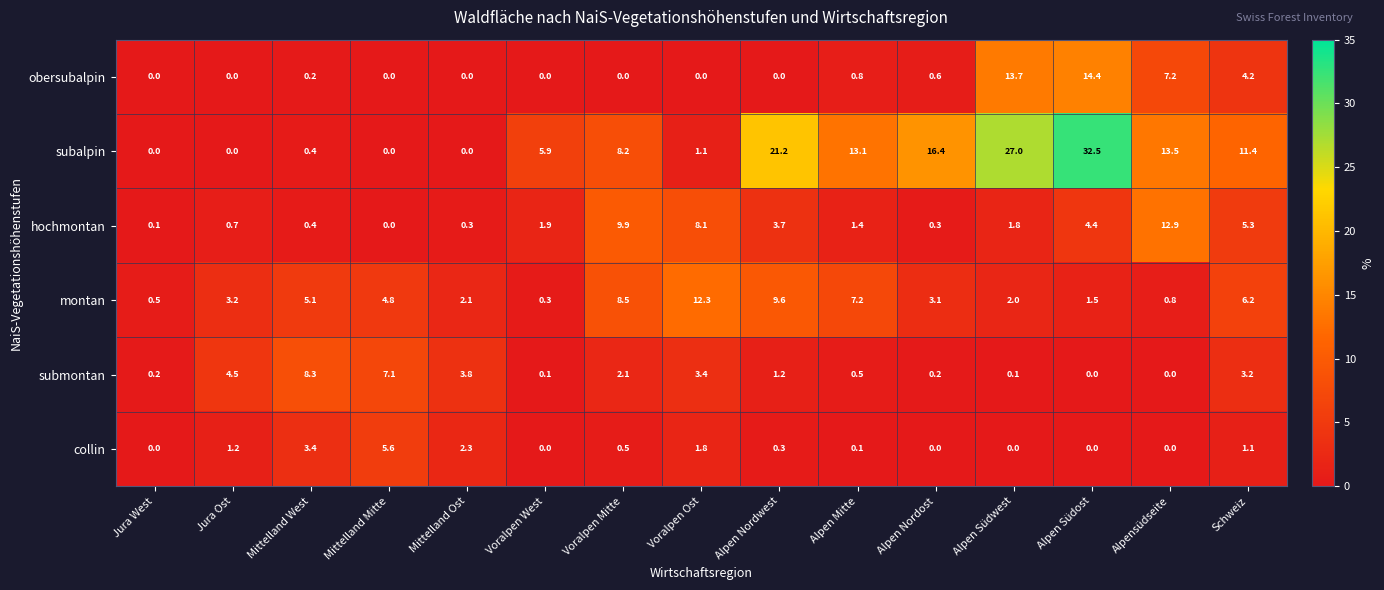

Is it true that submontan equals 1.2 at Alpen Nordwest?

True